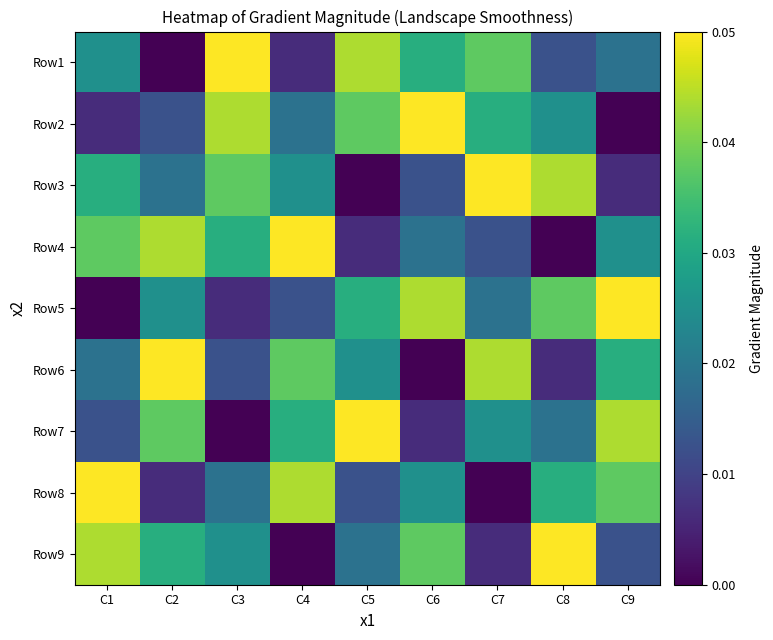

List the series in order of their peak value, highest first.

Row1, Row2, Row3, Row4, Row5, Row6, Row7, Row8, Row9